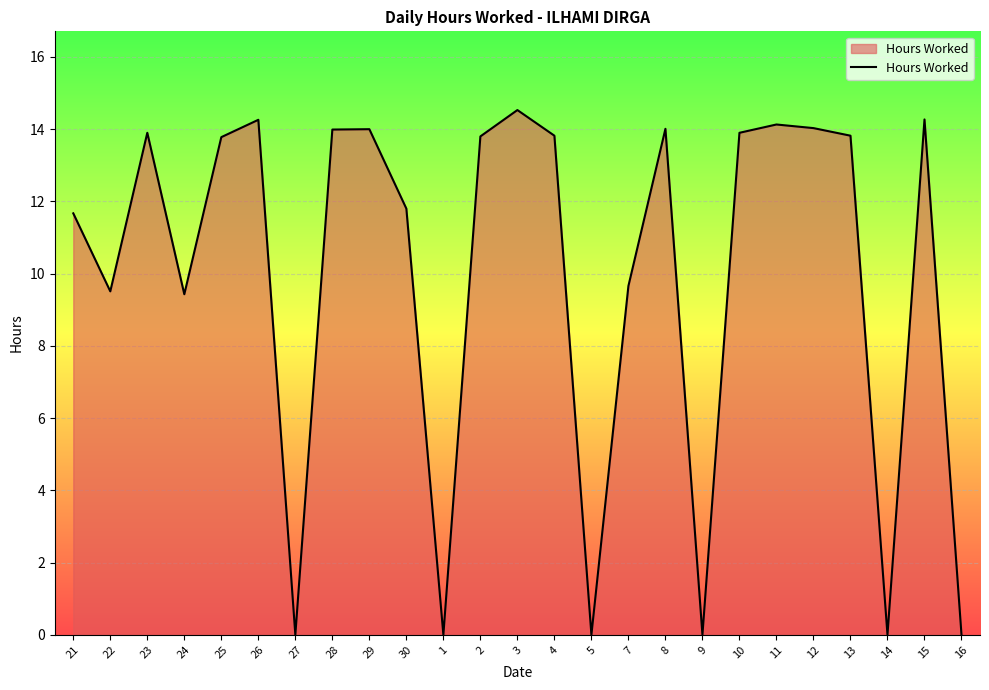

Does the chart have visible grid lines?

Yes